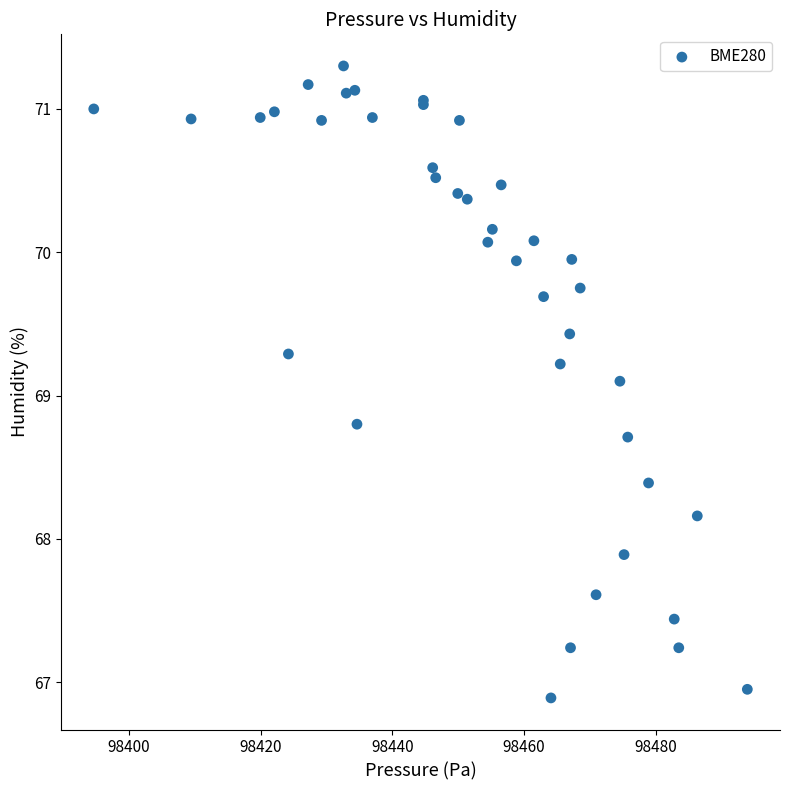

What Y value in the scatter plot is closest to 69?

69.1